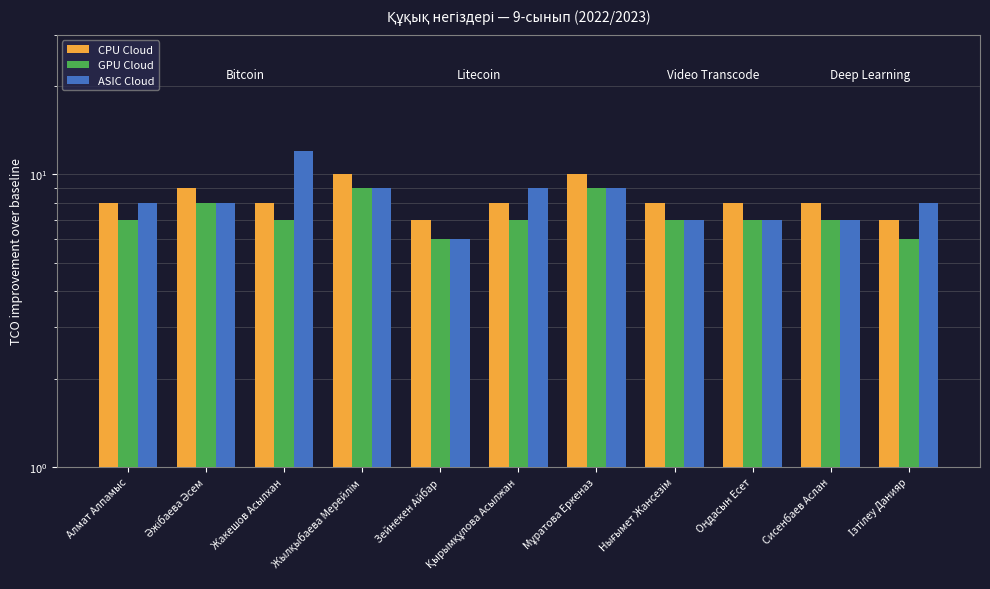

True or false: ASIC Cloud has a value of 9 at Жылқыбаева Мерейлім.

True